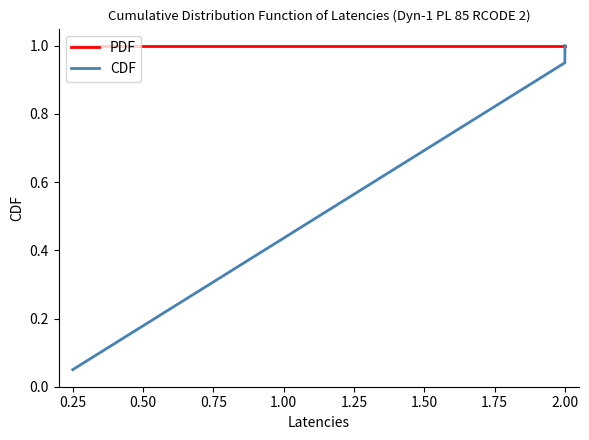

Which series has the widest spread of values?

CDF